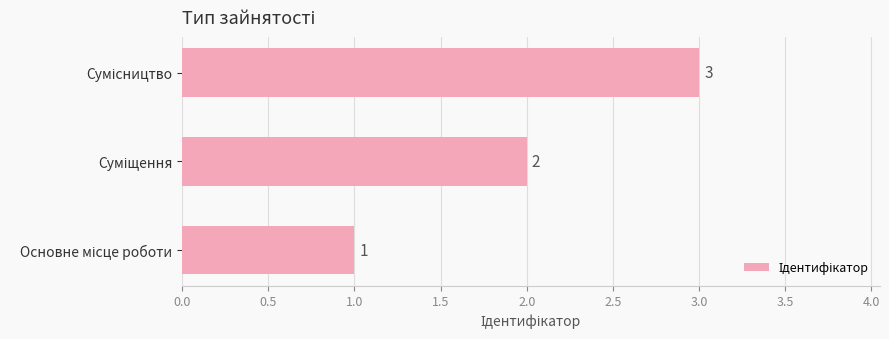

How many bars are there in total?

3